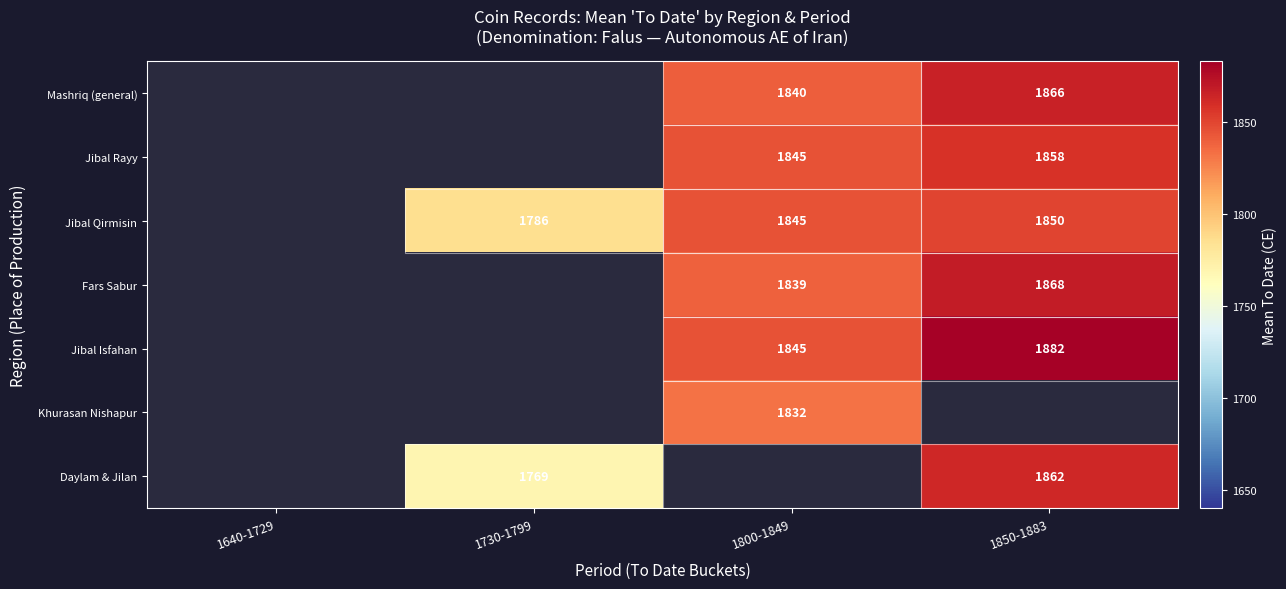

At 1800-1849, list the series in order from smallest to largest.

Khurasan Nishapur, Fars Sabur, Mashriq (general), Jibal Rayy, Jibal Qirmisin, Jibal Isfahan, Daylam & Jilan